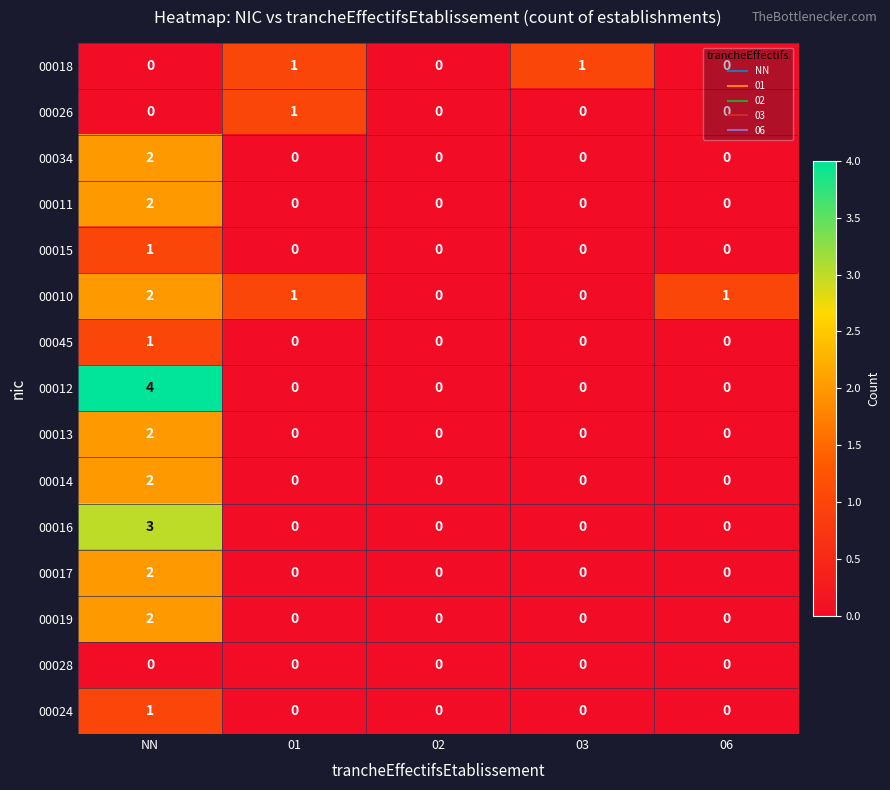

Count the 00013 values in the range 0 to 1.

4